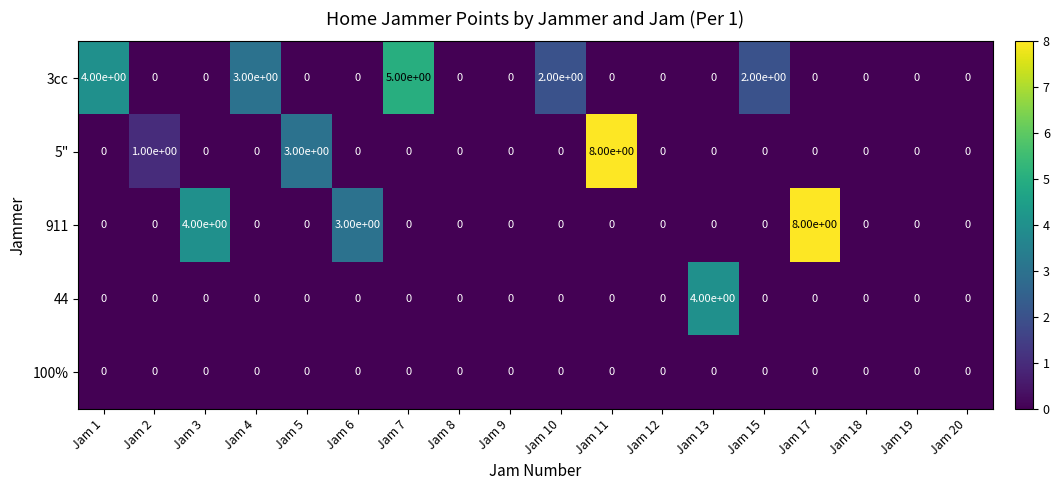

Between Jam 6 and Jam 19, which series saw the biggest shift?

911